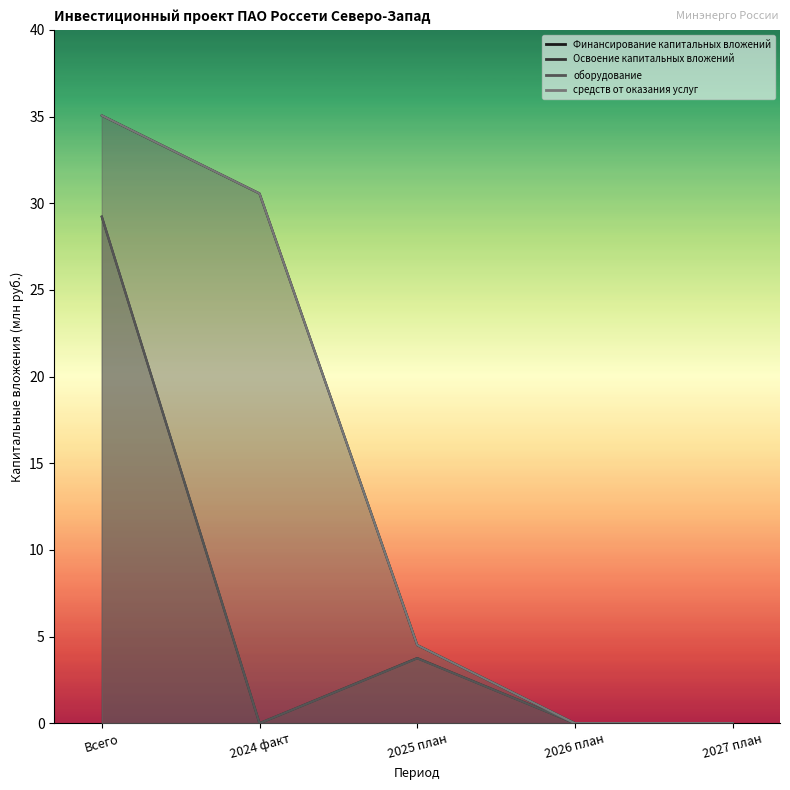

How many interior local peaks does the Освоение капитальных вложений series have?

1